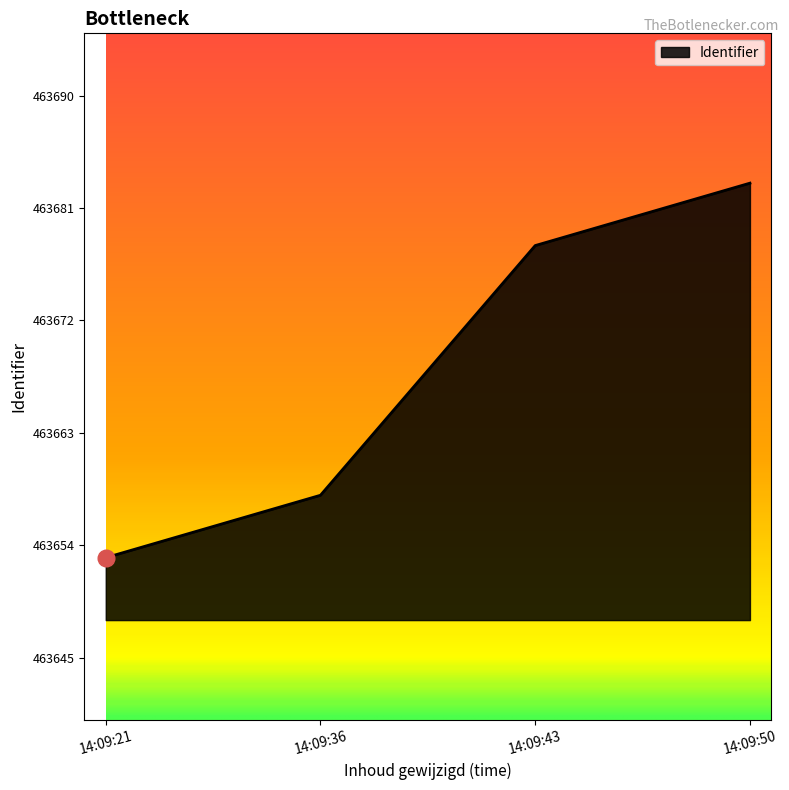

Rank the categories by value from highest to lowest.

14:09:50, 14:09:43, 14:09:36, 14:09:21